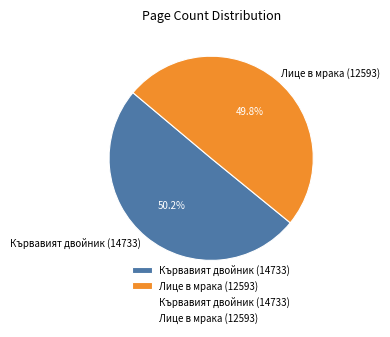

Do Кървавият двойник (14733) and Лице в мрака (12593) together represent more than half of the pie?

Yes